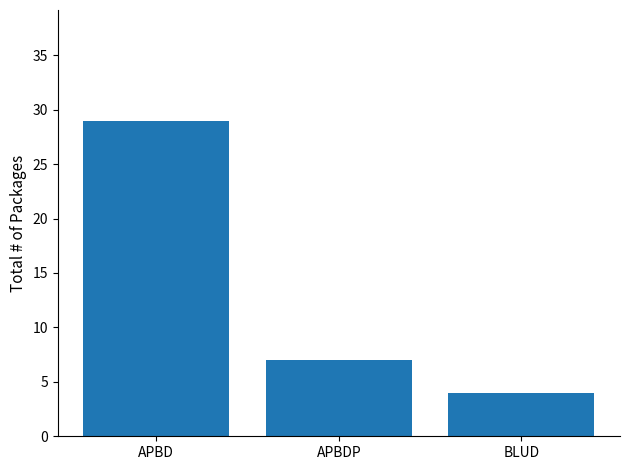

Between APBD and BLUD, which is larger?

APBD